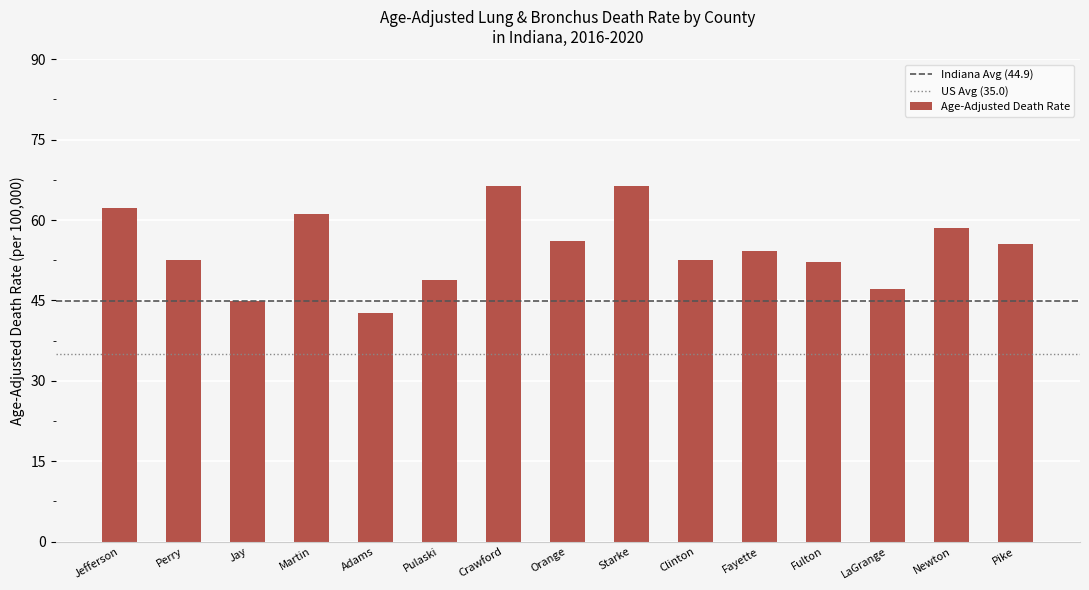

What is the average value?

54.8